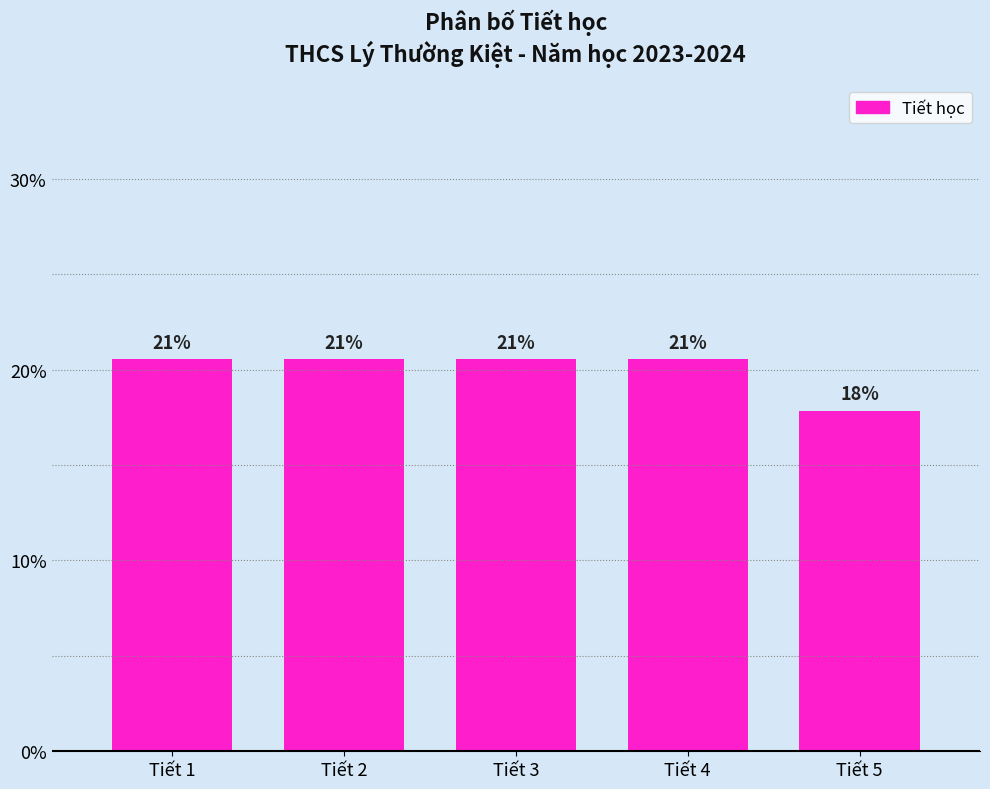

How many bars are there in total?

5